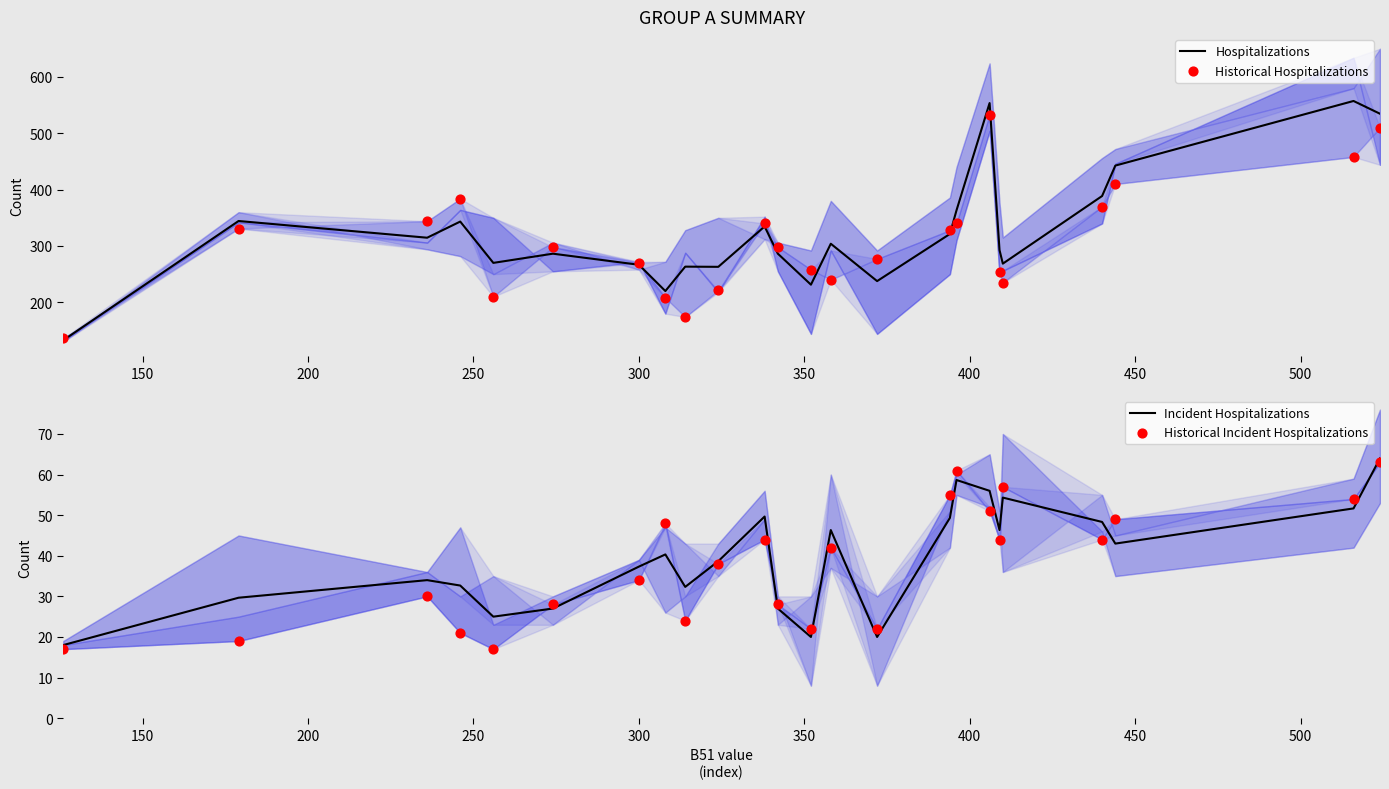

Which series reaches the minimum Y coordinate?

Historical Incident Hospitalizations